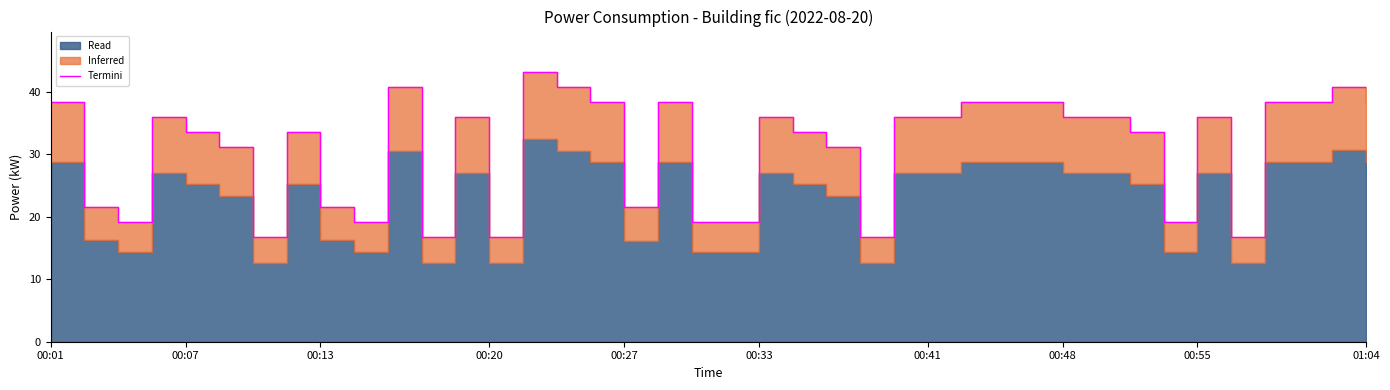

How many interior local peaks (higher than both neighbors) does the data have?

10